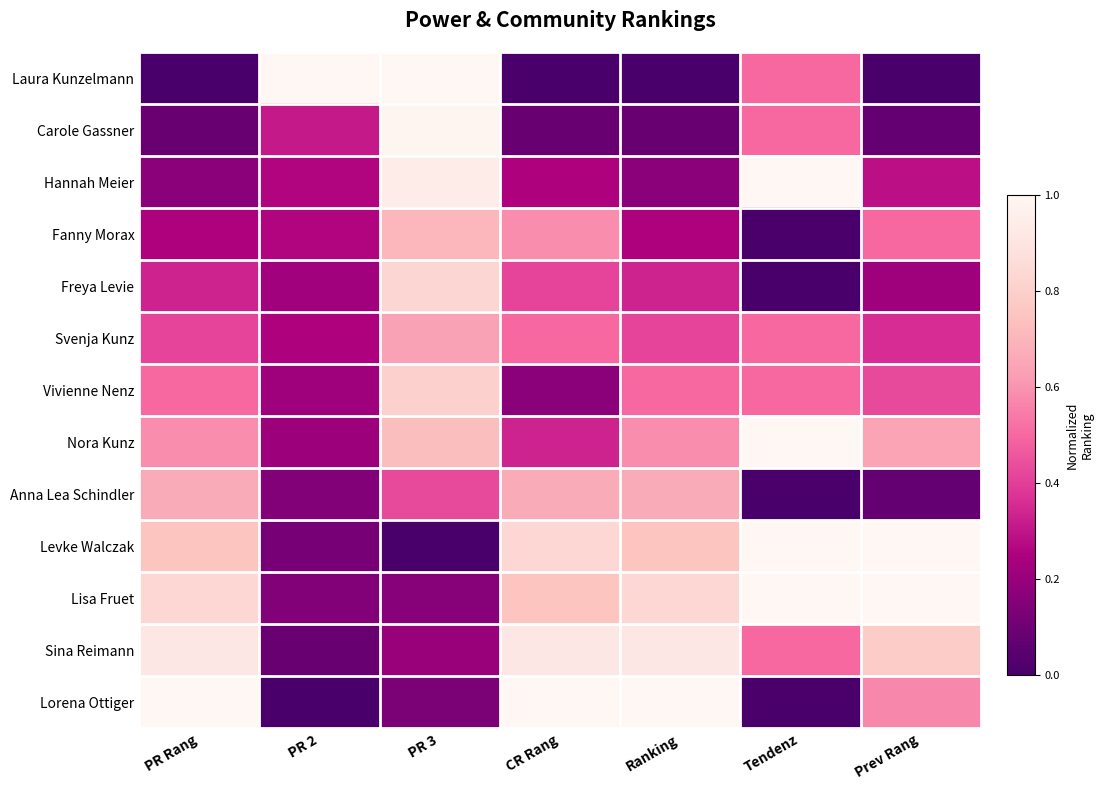

Between PR 3 and PR 2, which is larger?

PR 3